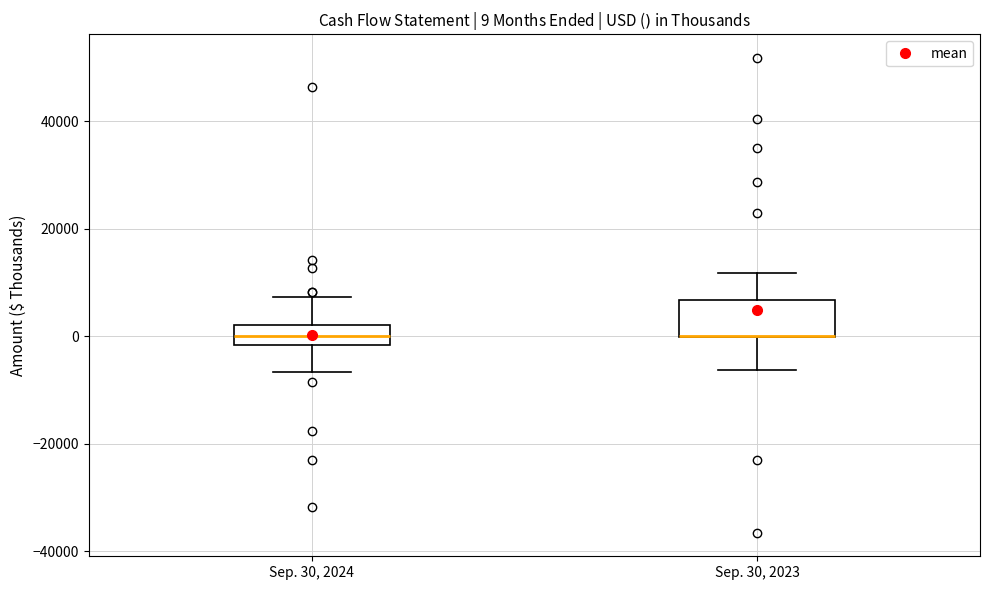

Comparing the boxes themselves (not the whiskers), which one is the tallest?

Sep. 30, 2023